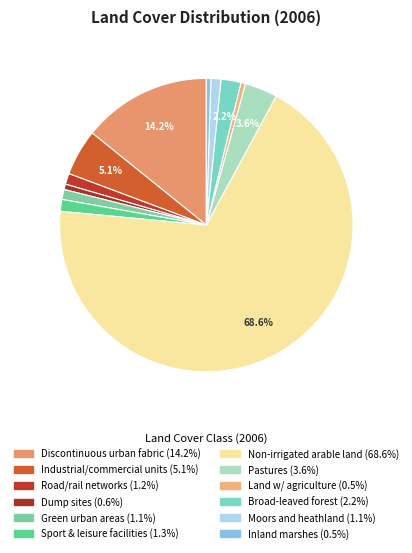

Which slice represents more than half of the pie?

Non-irrigated arable land